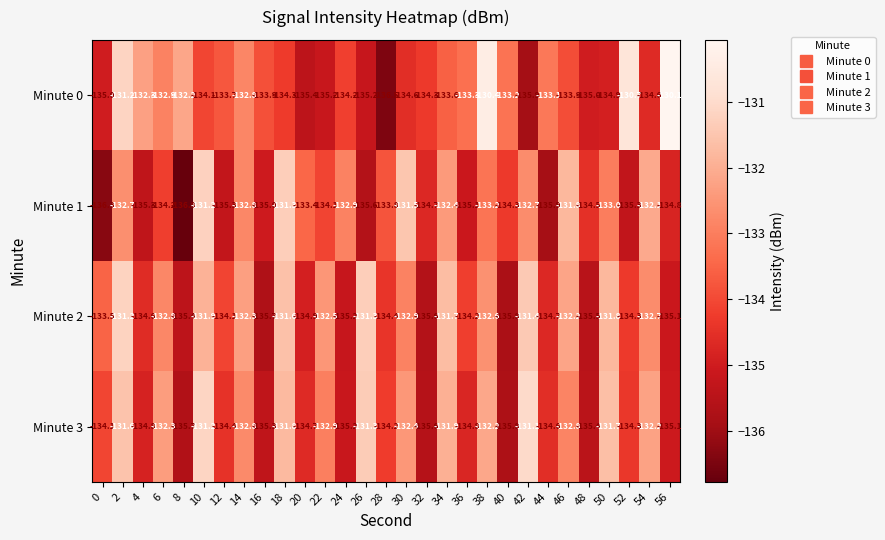

True or false: Minute 1 has a value of -175.2 at 28.

False